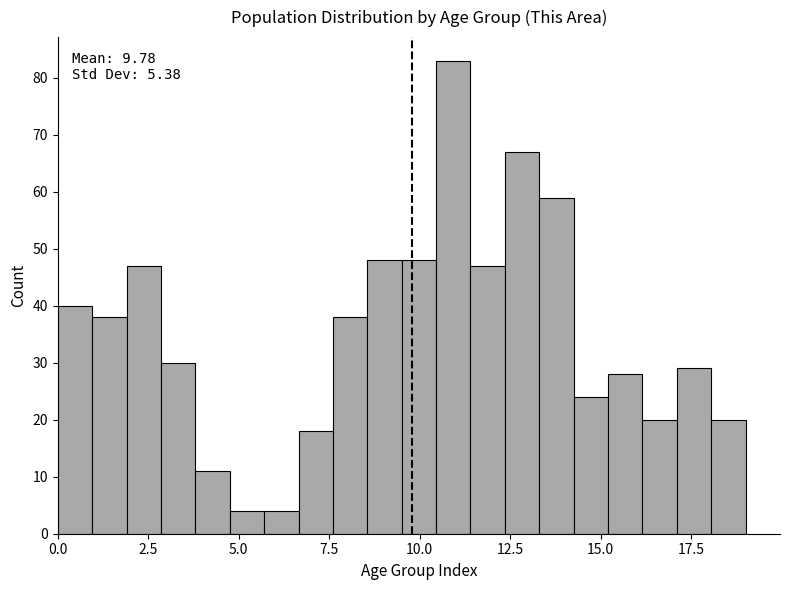

Read against the x-axis, roughly where is the centre of the tallest bar?

11.0